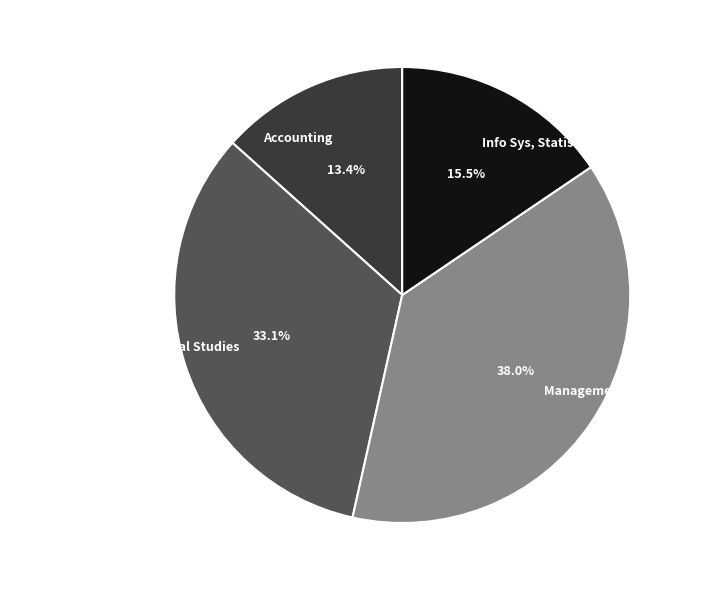

How many segments does this pie chart have?

4